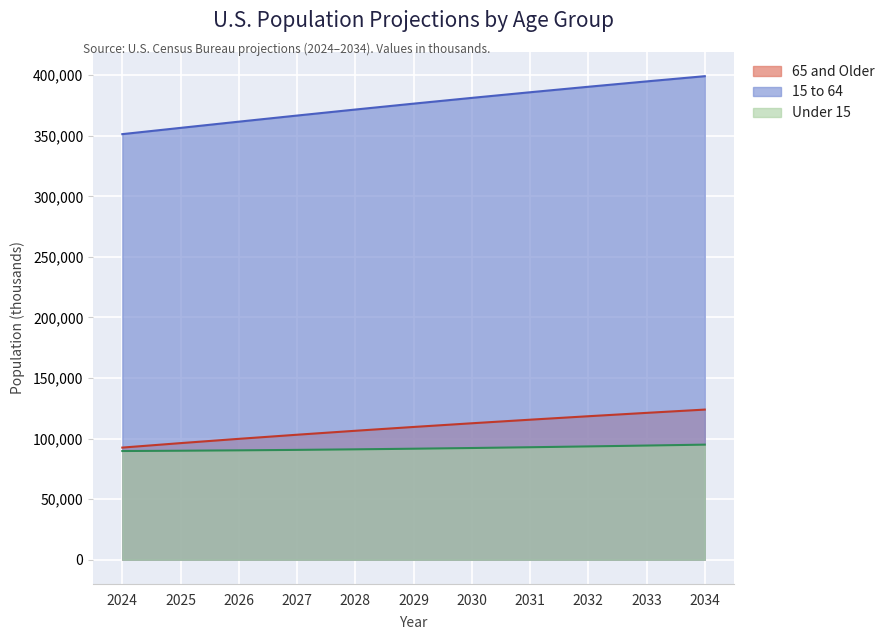

What is the maximum value shown in the chart?

399144